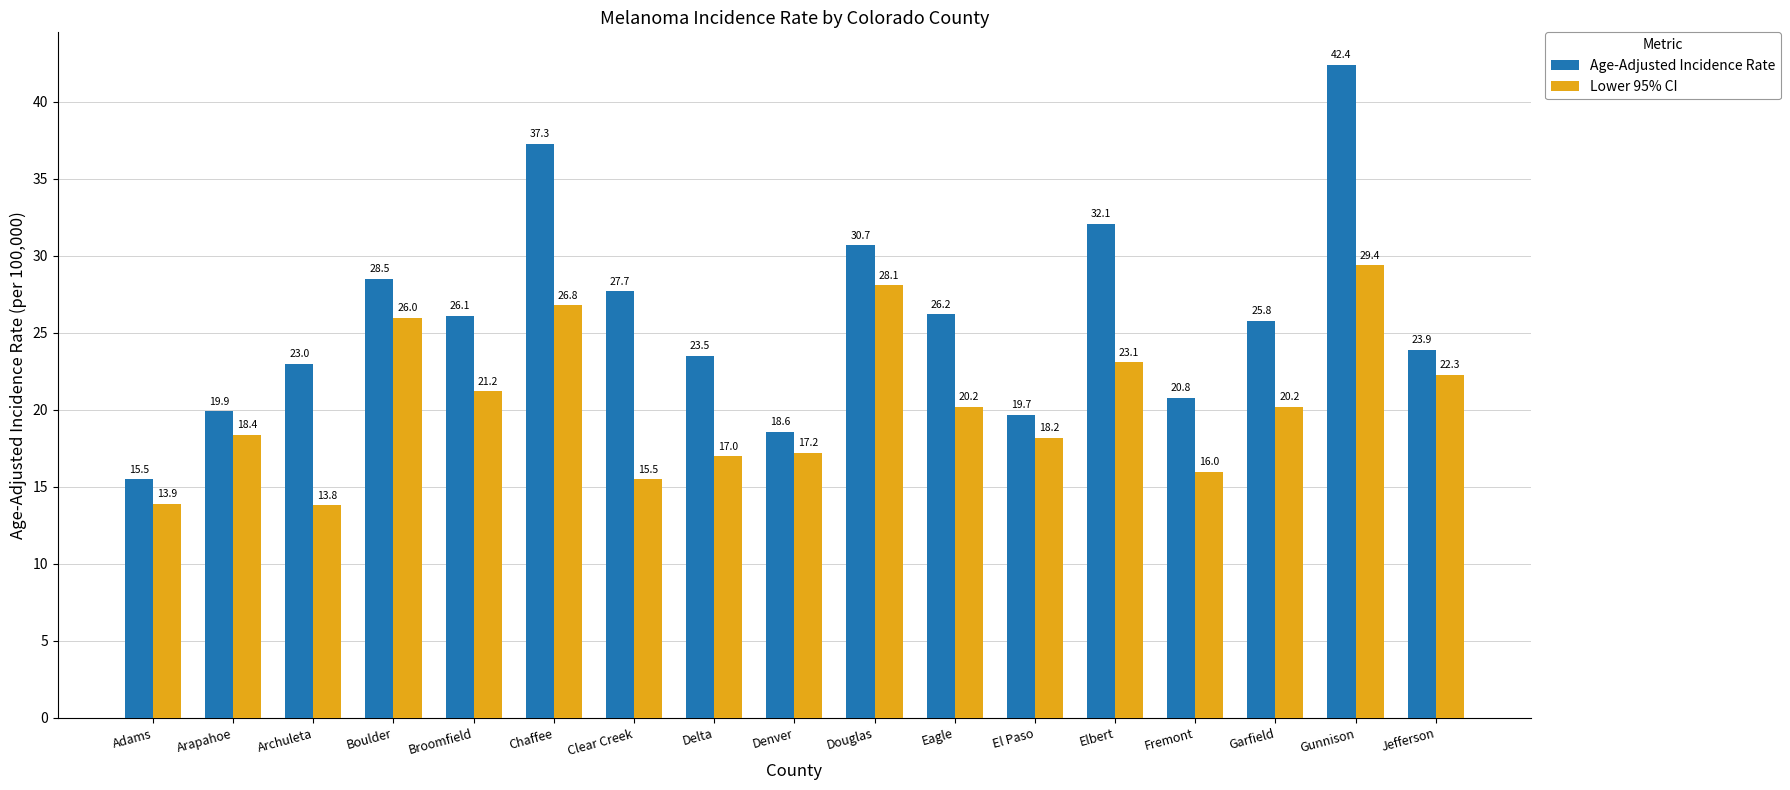

What is the difference between the maximum and second lowest values in the Lower 95% CI series?

15.5